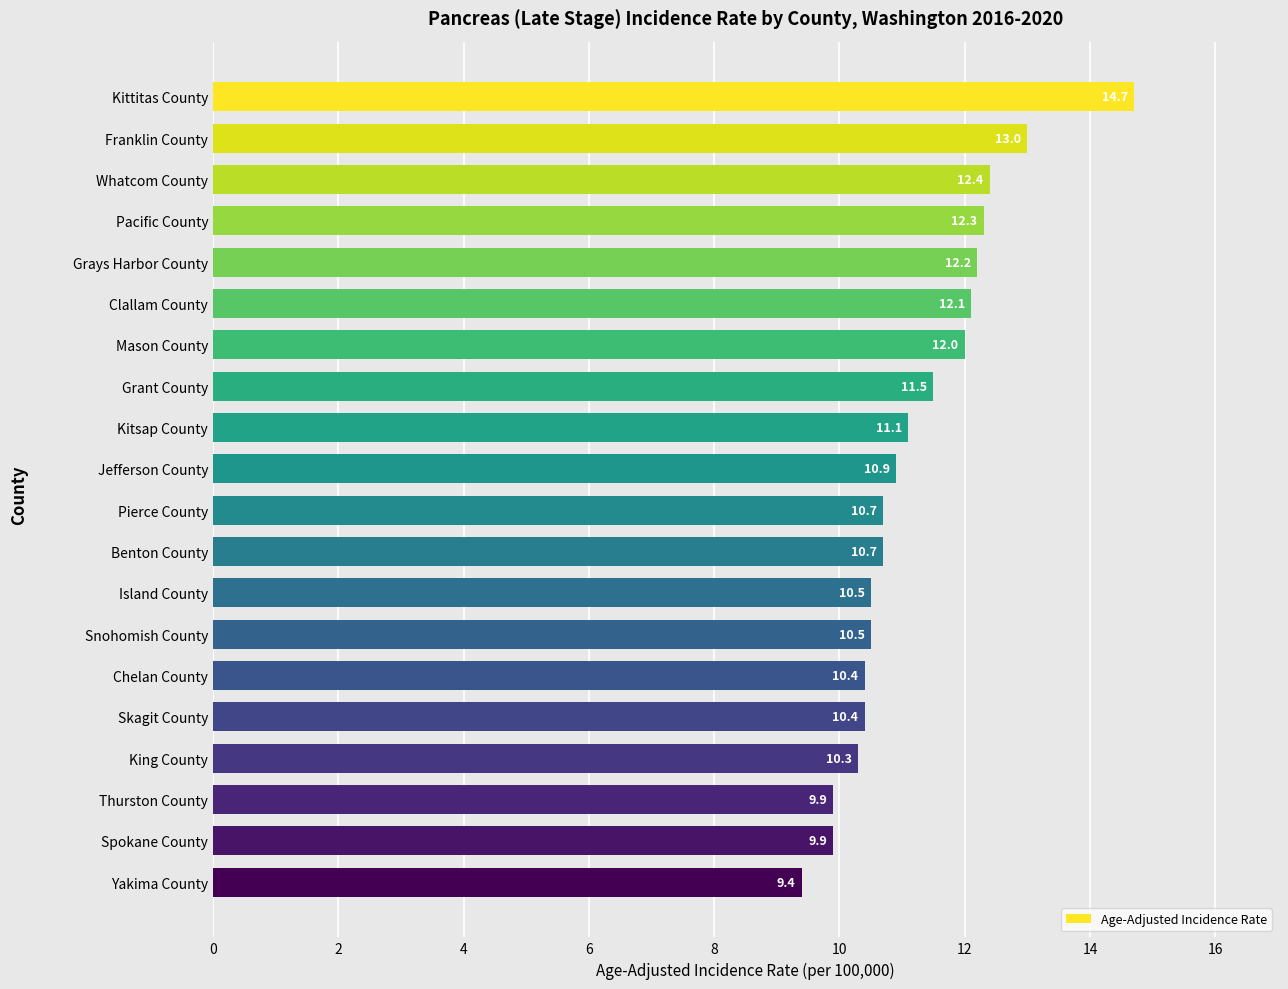

Reading bottom to top, what are all the values shown in this chart?

9.4	9.9	9.9	10.3	10.4	10.4	10.5	10.5	10.7	10.7	10.9	11.1	11.5	12.0	12.1	12.2	12.3	12.4	13.0	14.7